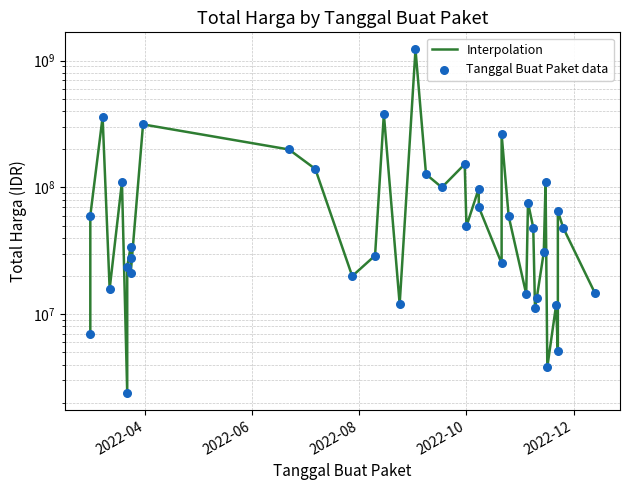

At how many categories does at least one series exceed 95844458?

13